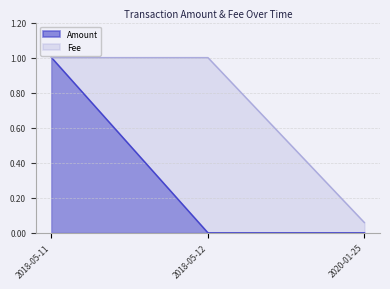

Is the value of Fee at 2020-01-25 greater than the value of Amount at 2020-01-25?

Yes